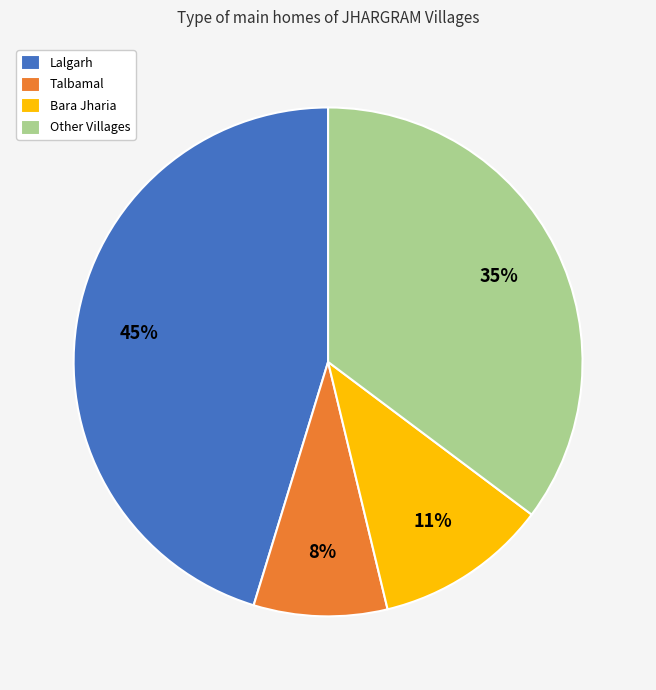

Which slice is the largest?

Lalgarh